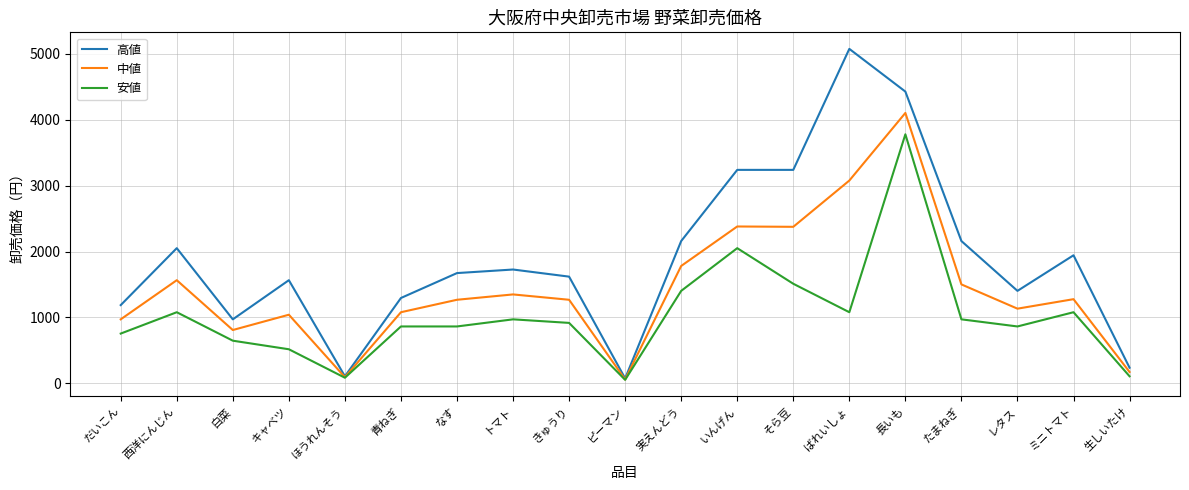

What is the total value across all series at きゅうり?

3807